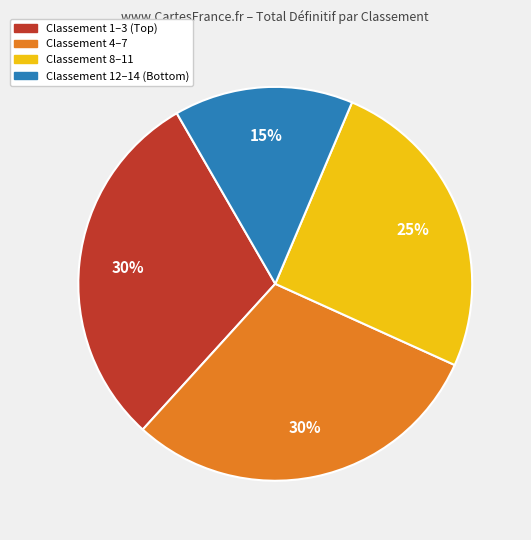

Is there a majority slice in this chart?

No